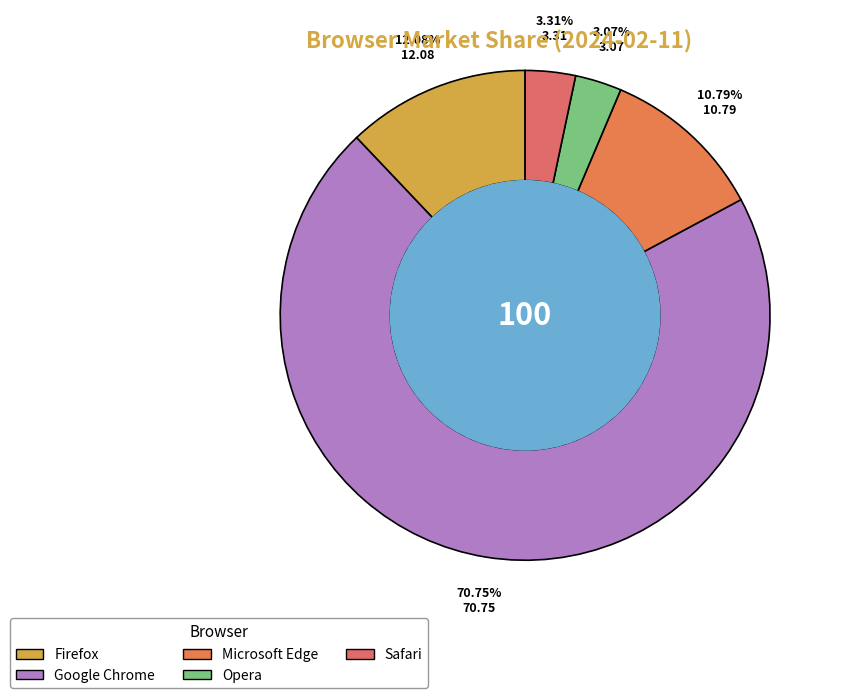

Count the number of slices in the pie.

5